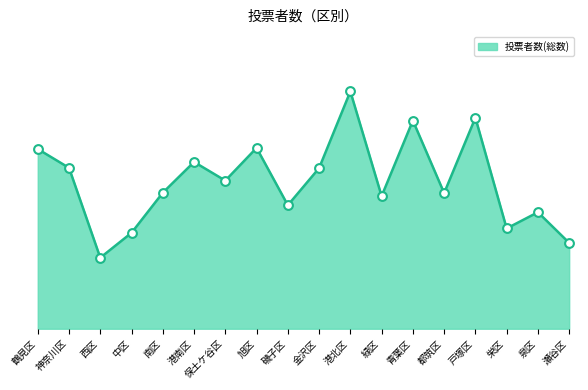

What is the ratio of the value at 港北区 to the value at 青葉区?

1.1